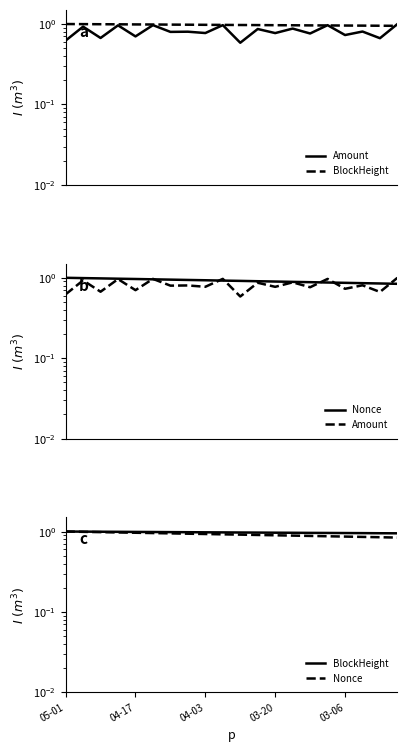

How many intersections are there between Nonce and Amount?

7